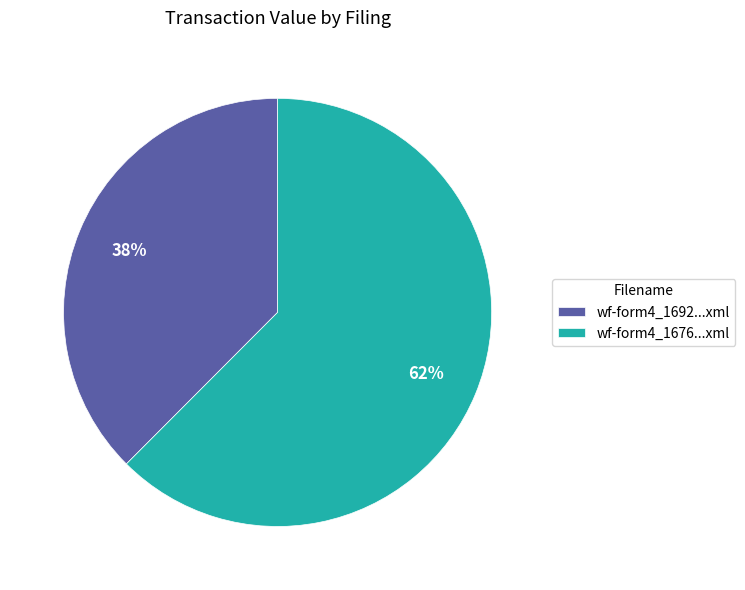

What percentage is the wf-form4_1676...xml slice, to the nearest percent?

62%